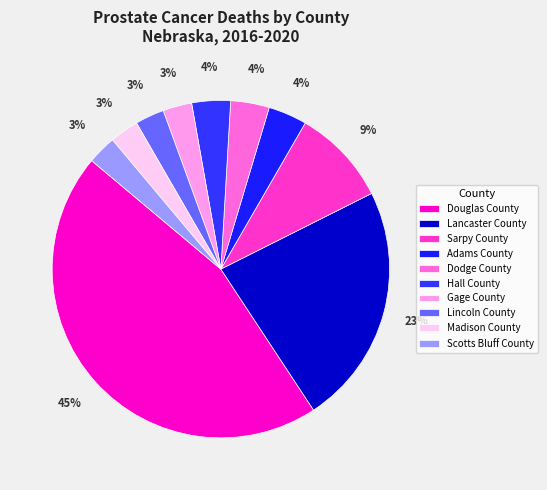

What percentage is the Lincoln County slice, to the nearest percent?

3%